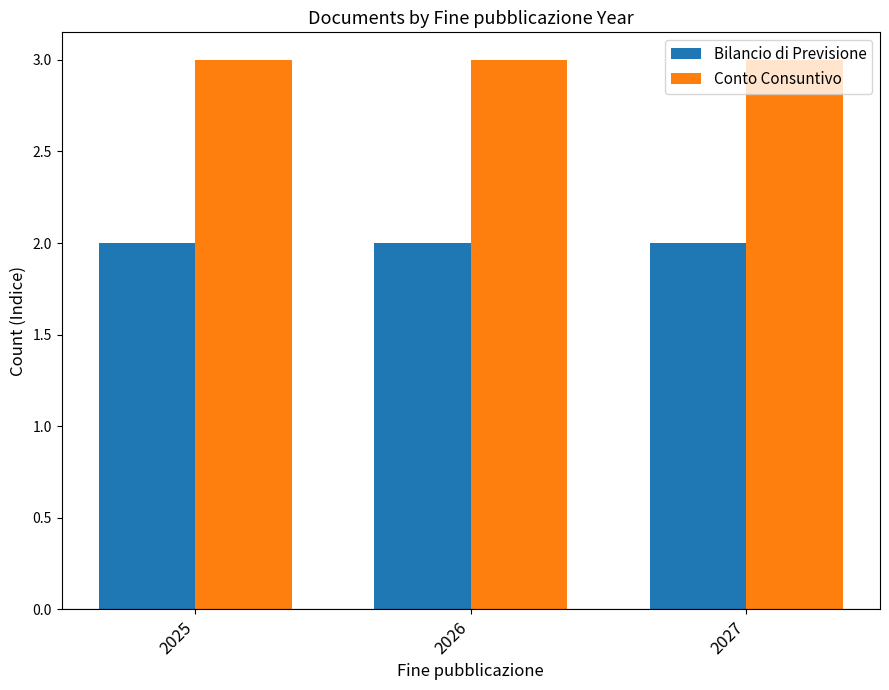

What is the spread (max minus min) of values at 2026?

1